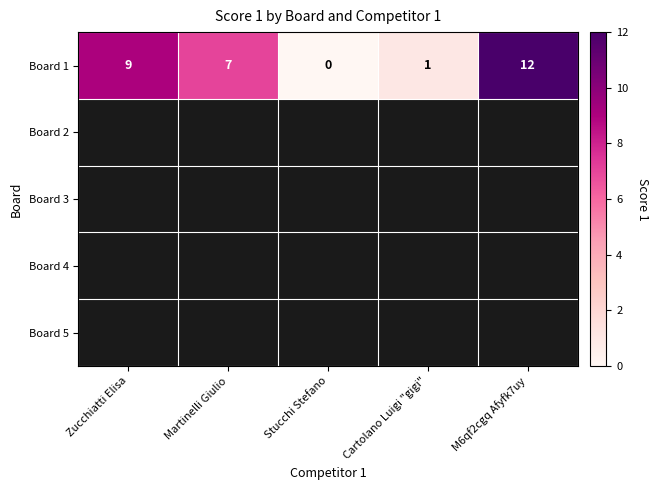

List the labels in order of value, smallest first.

Stucchi Stefano, Cartolano Luigi "gigi", Martinelli Giulio, Zucchiatti Elisa, M6qf2cgq Afyfk7uy